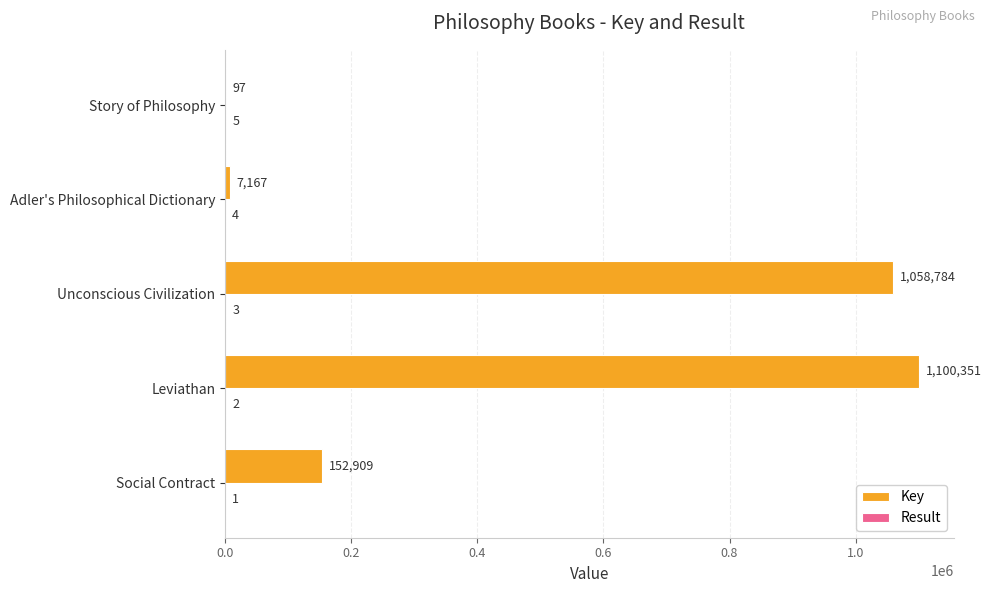

How many data points does each series have?

5